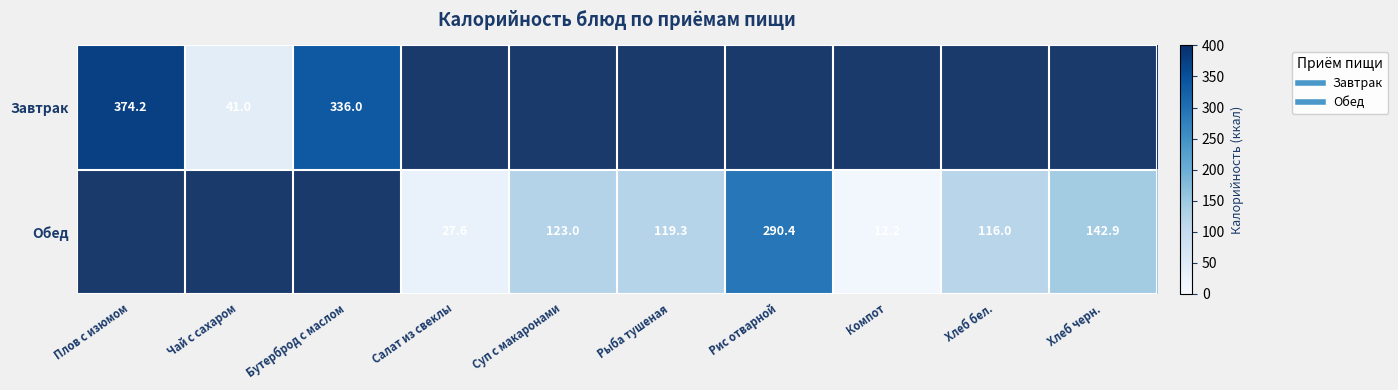

Count the number of categories in the chart.

10